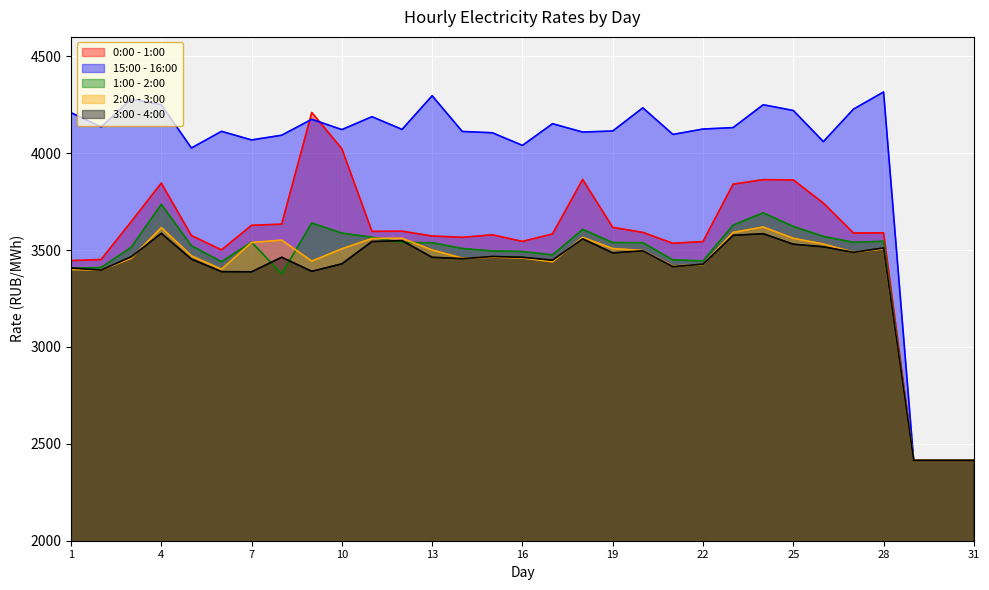

Which has a higher value, 9 or 31?

9